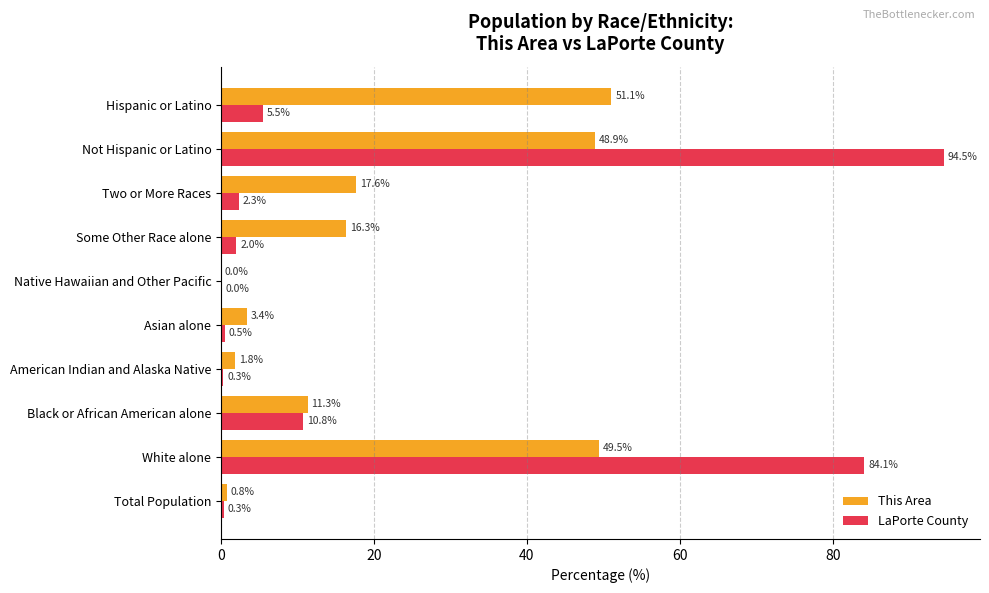

Read the LaPorte County value at Hispanic or Latino.

5.5